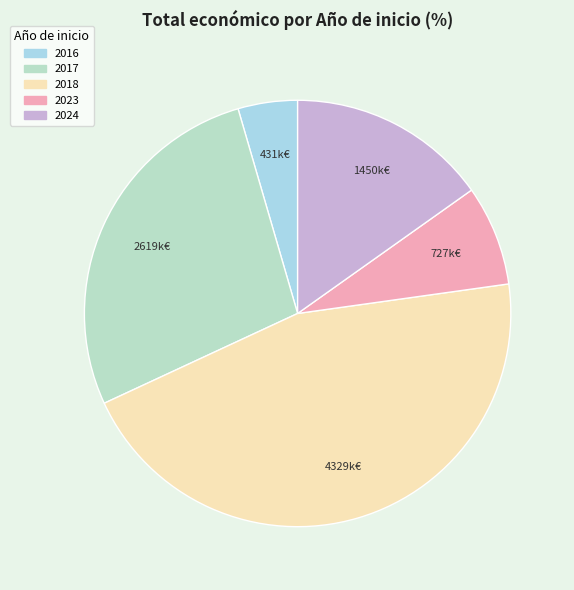

Between 2018 and 2017, which is larger?

2018